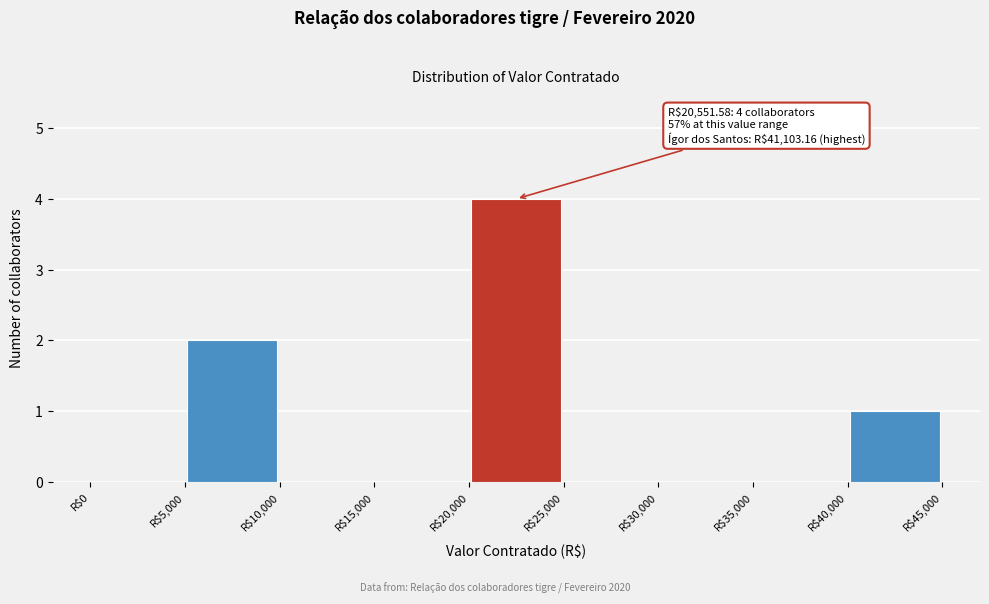

Over which range of the x-axis is the bar tallest?

20000 to 25000